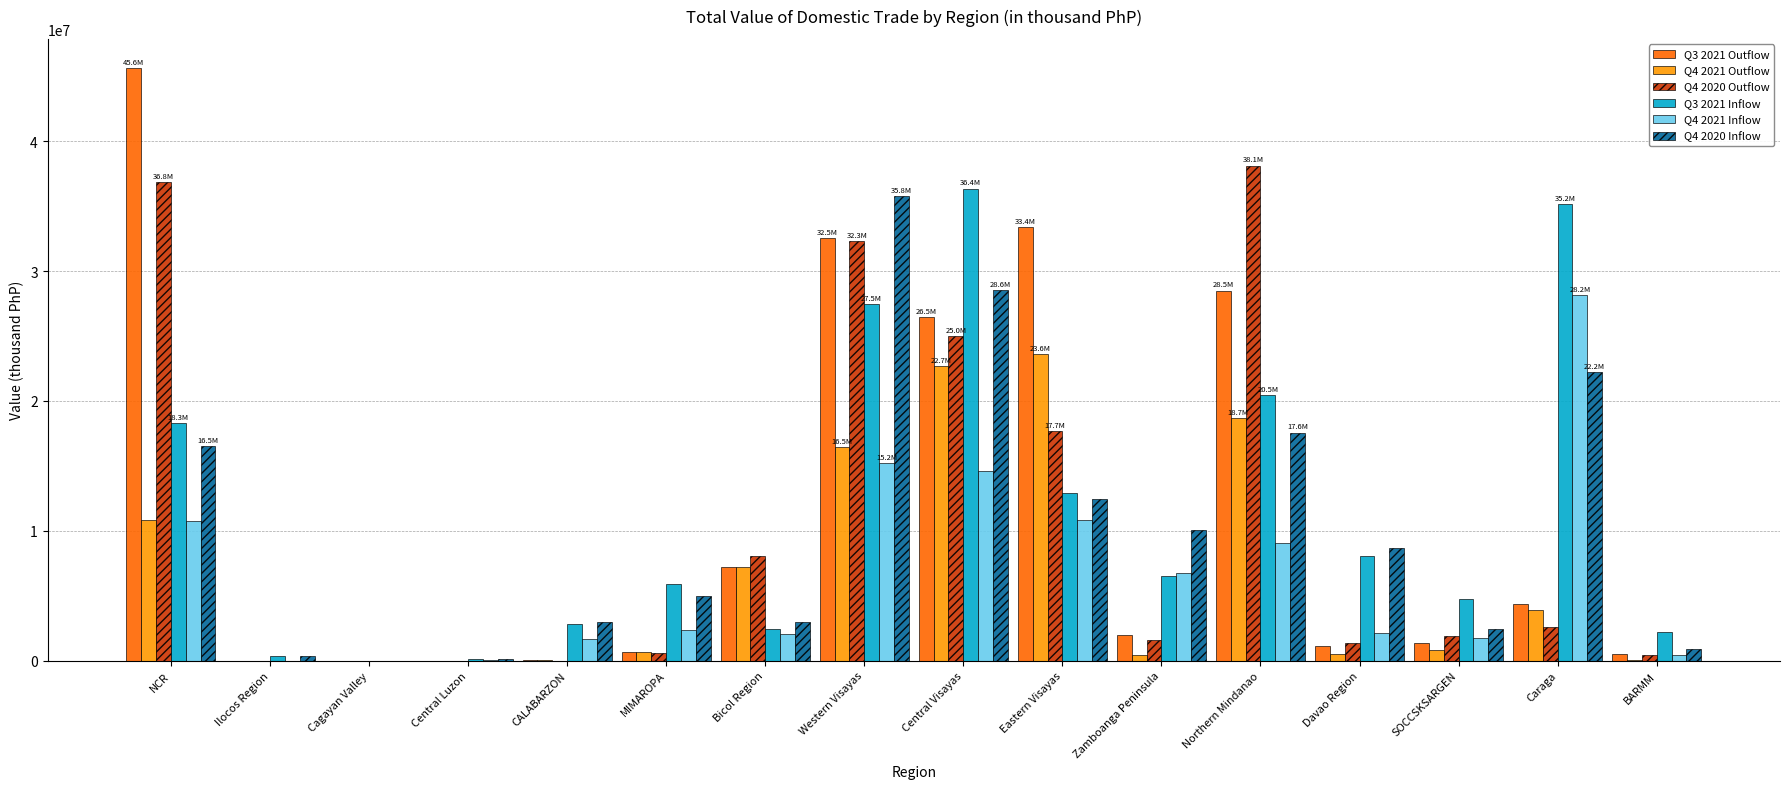

Which label corresponds to the largest value in the chart?

NCR